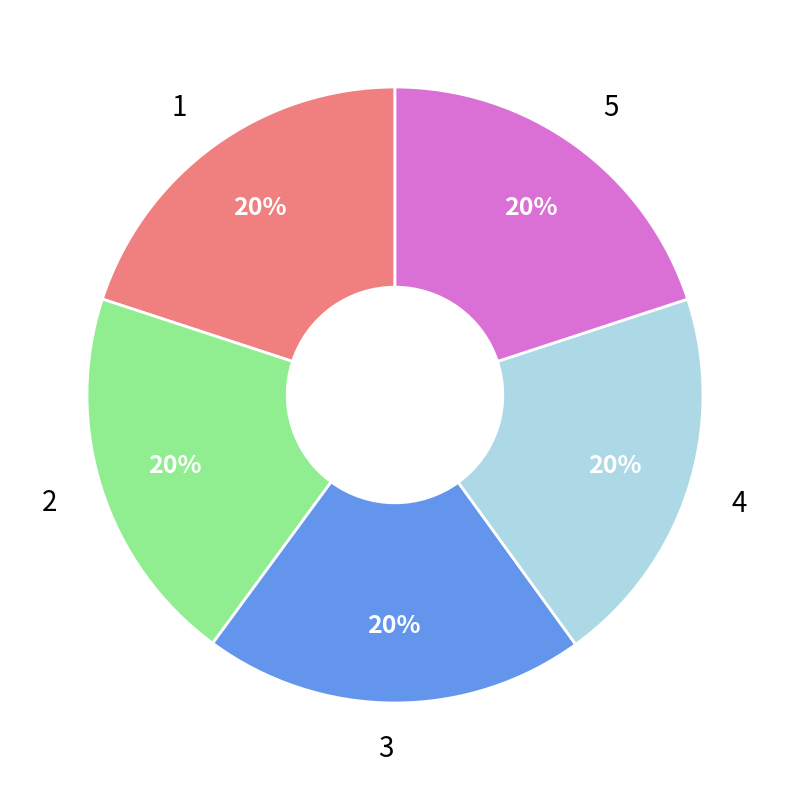

Does any single category account for the majority?

No